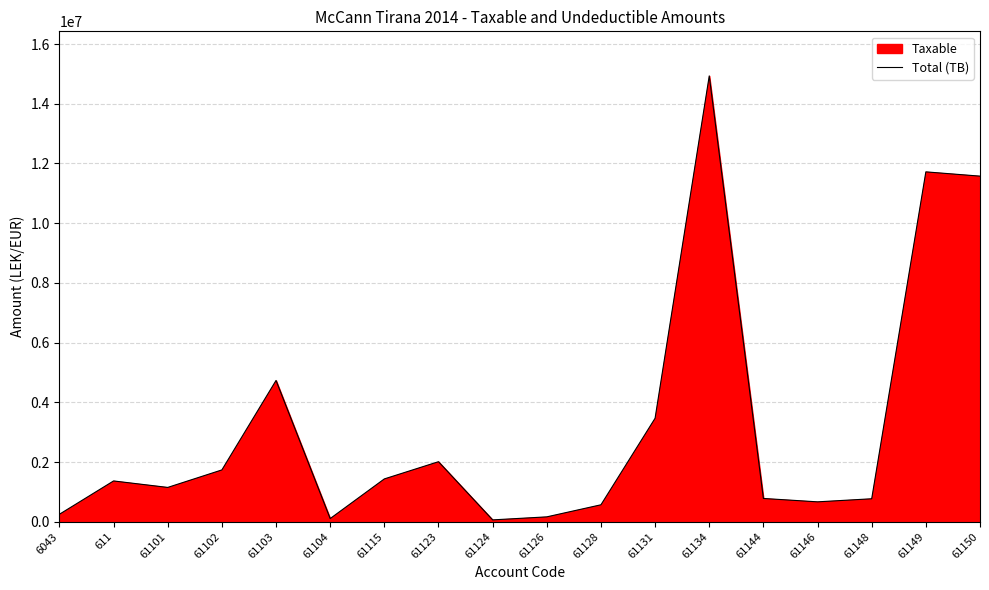

How many points are lower than both their immediate neighbors (excluding endpoints)?

4